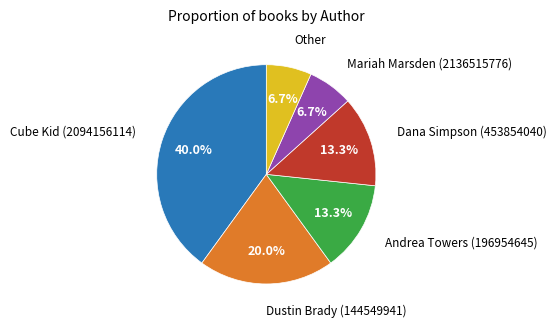

Does any single category account for the majority?

No